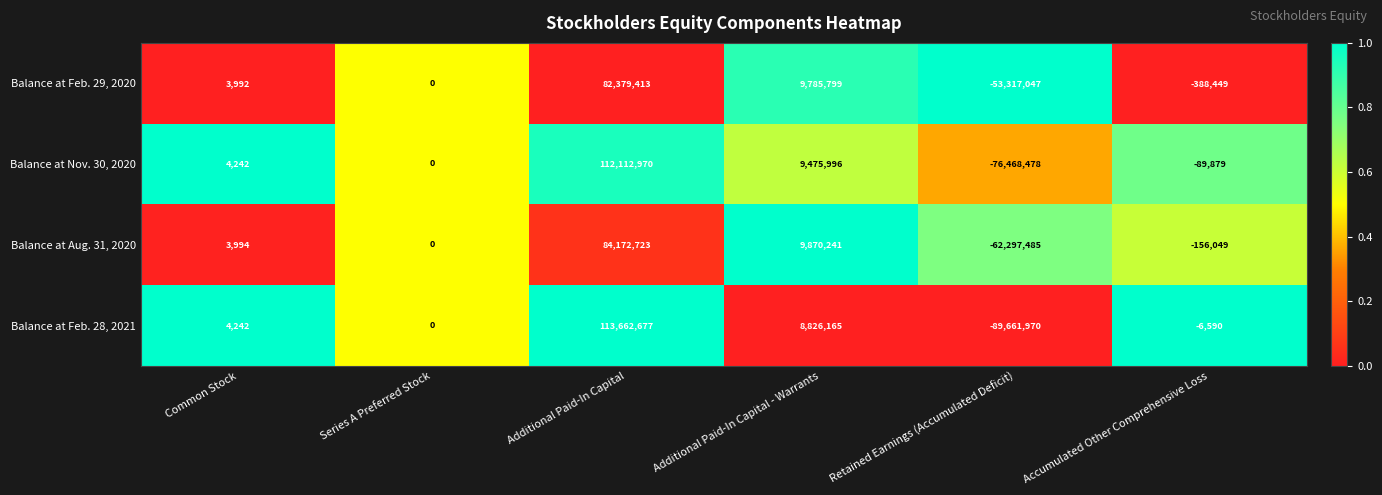

Reading left to right, what are all the values shown in this chart?

Balance at Feb. 29, 2020: Common Stock=3992	Series A Preferred Stock=0	Additional Paid-In Capital=82379413	Additional Paid-In Capital - Warrants=9785799	Retained Earnings (Accumulated Deficit)=-53317047	Accumulated Other Comprehensive Loss=-388449
Balance at Nov. 30, 2020: Common Stock=4242	Series A Preferred Stock=0	Additional Paid-In Capital=112112970	Additional Paid-In Capital - Warrants=9475996	Retained Earnings (Accumulated Deficit)=-76468478	Accumulated Other Comprehensive Loss=-89879
Balance at Aug. 31, 2020: Common Stock=3994	Series A Preferred Stock=0	Additional Paid-In Capital=84172723	Additional Paid-In Capital - Warrants=9870241	Retained Earnings (Accumulated Deficit)=-62297485	Accumulated Other Comprehensive Loss=-156049
Balance at Feb. 28, 2021: Common Stock=4242	Series A Preferred Stock=0	Additional Paid-In Capital=113662677	Additional Paid-In Capital - Warrants=8826165	Retained Earnings (Accumulated Deficit)=-89661970	Accumulated Other Comprehensive Loss=-6590